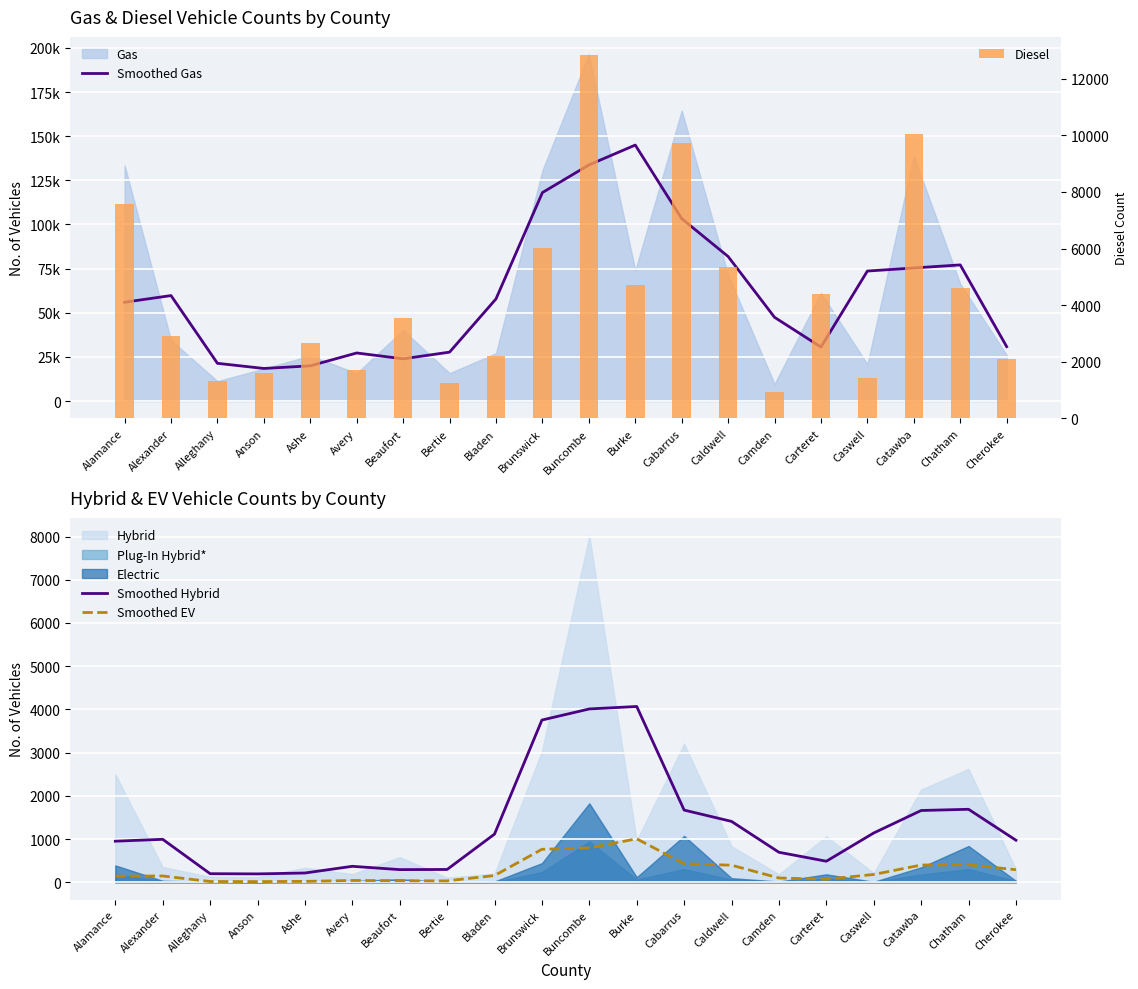

What is the value of the Smoothed Gas bar at the 13th from the left?

103321.7